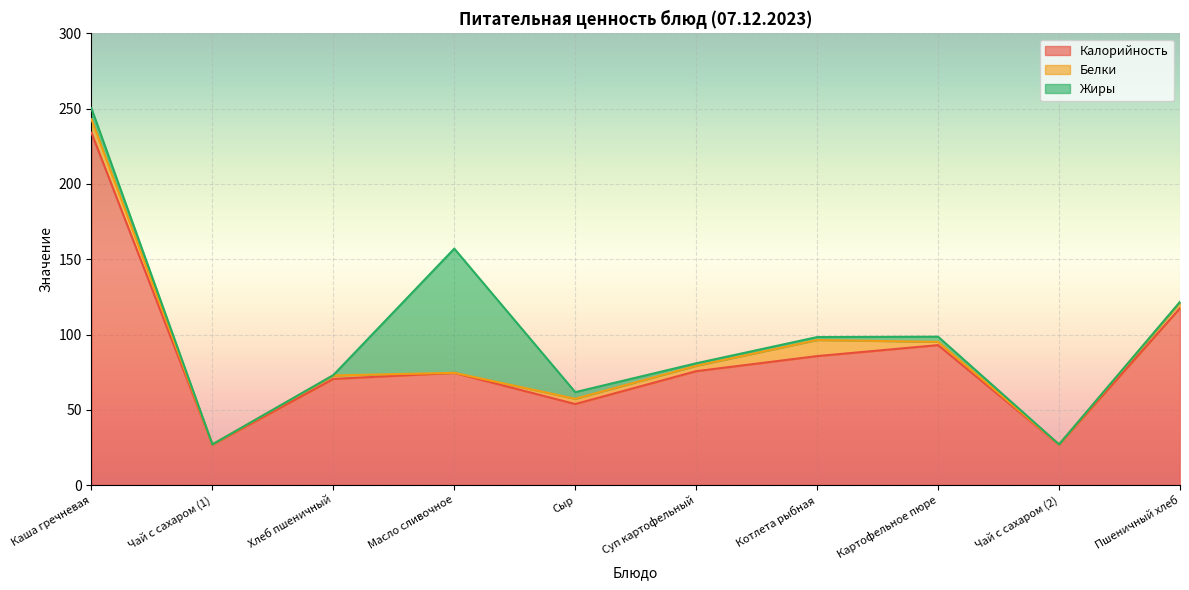

Does the chart display data point markers on the line(s)?

No